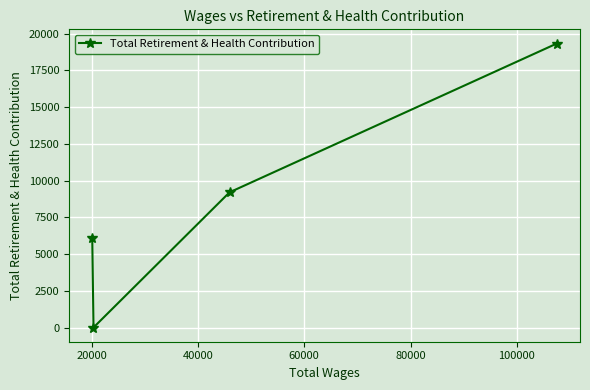

How many lines are shown in the chart?

1